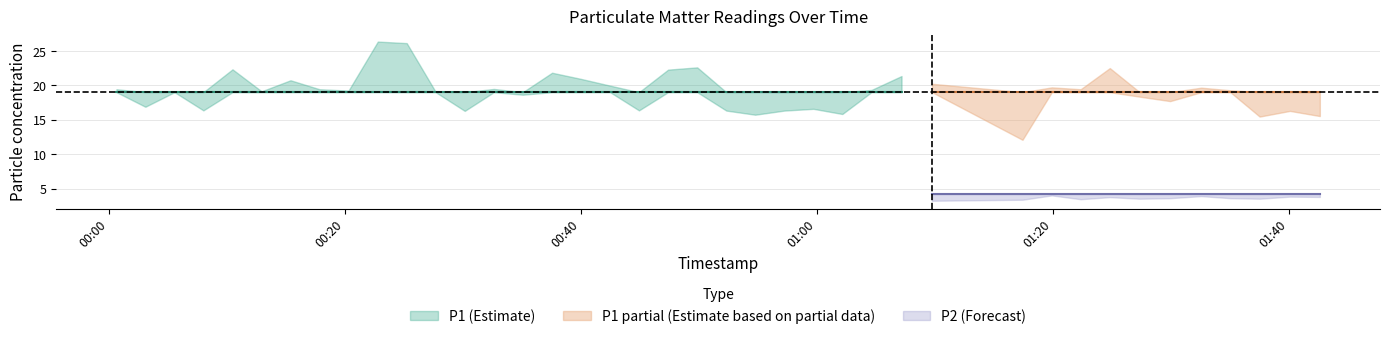

True or false: P2 and P1 cross at least once.

False